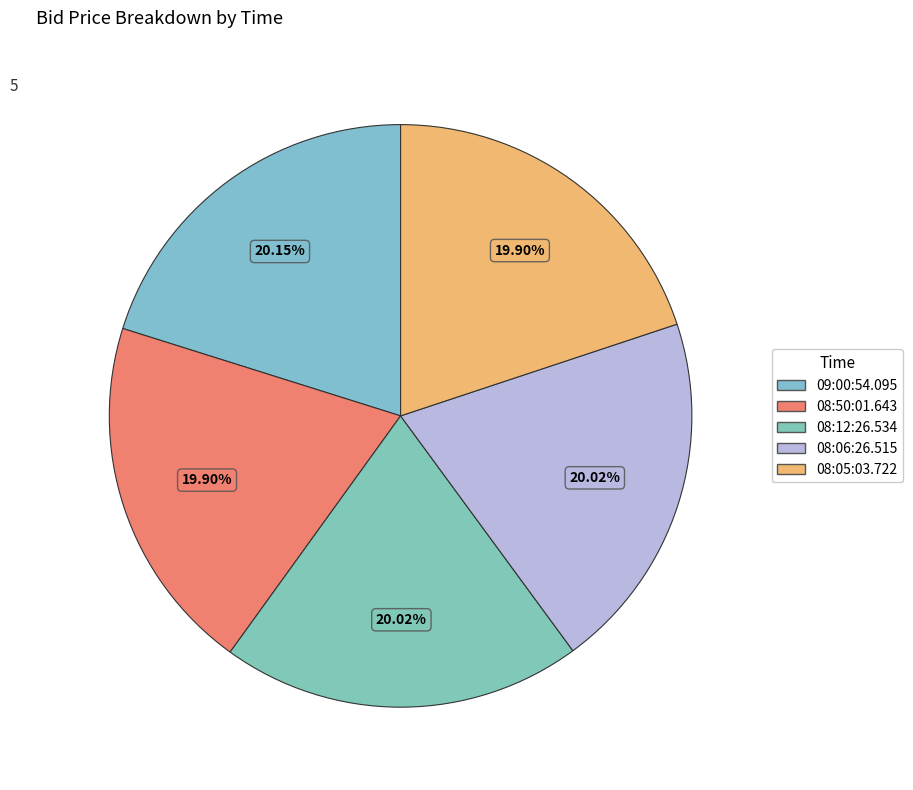

Count the number of slices in the pie.

5